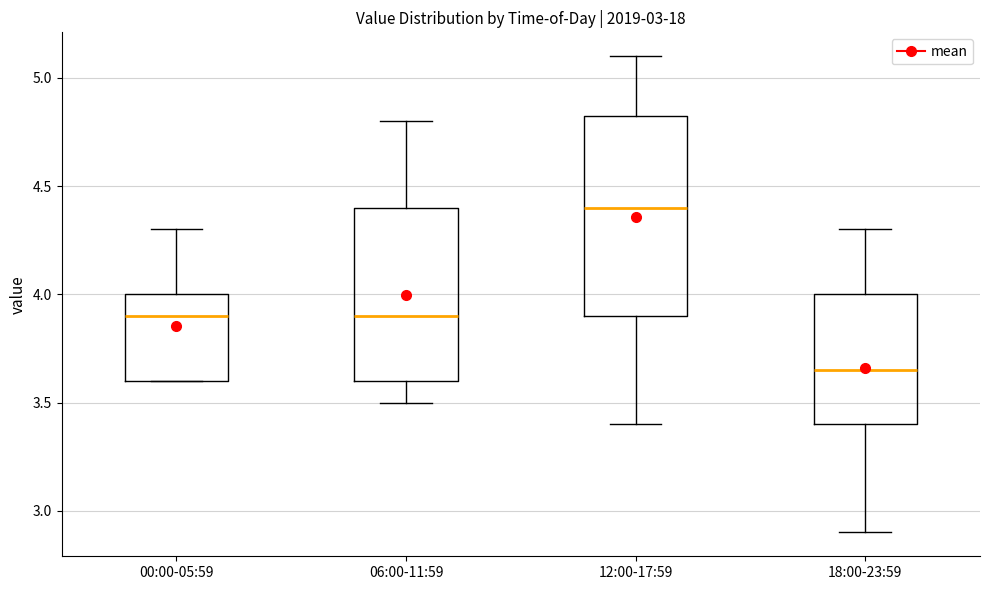

Comparing the boxes themselves (not the whiskers), which one is the tallest?

12:00-17:59